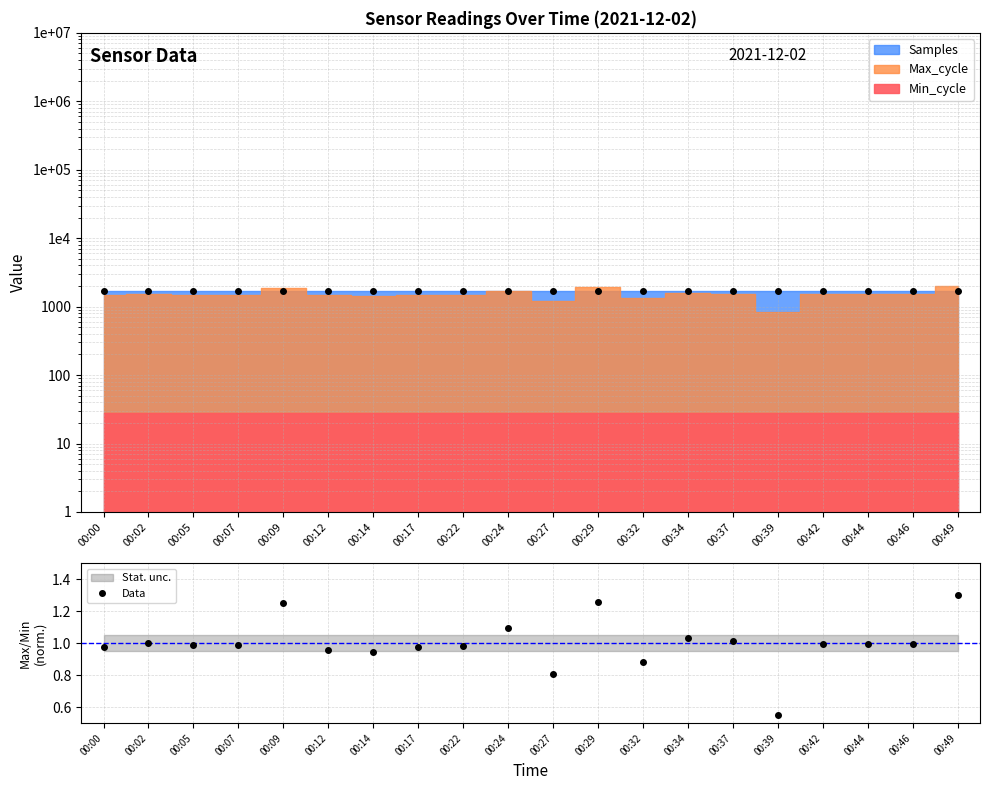

What is the change in value from 00:12 to 00:27?

-0.2